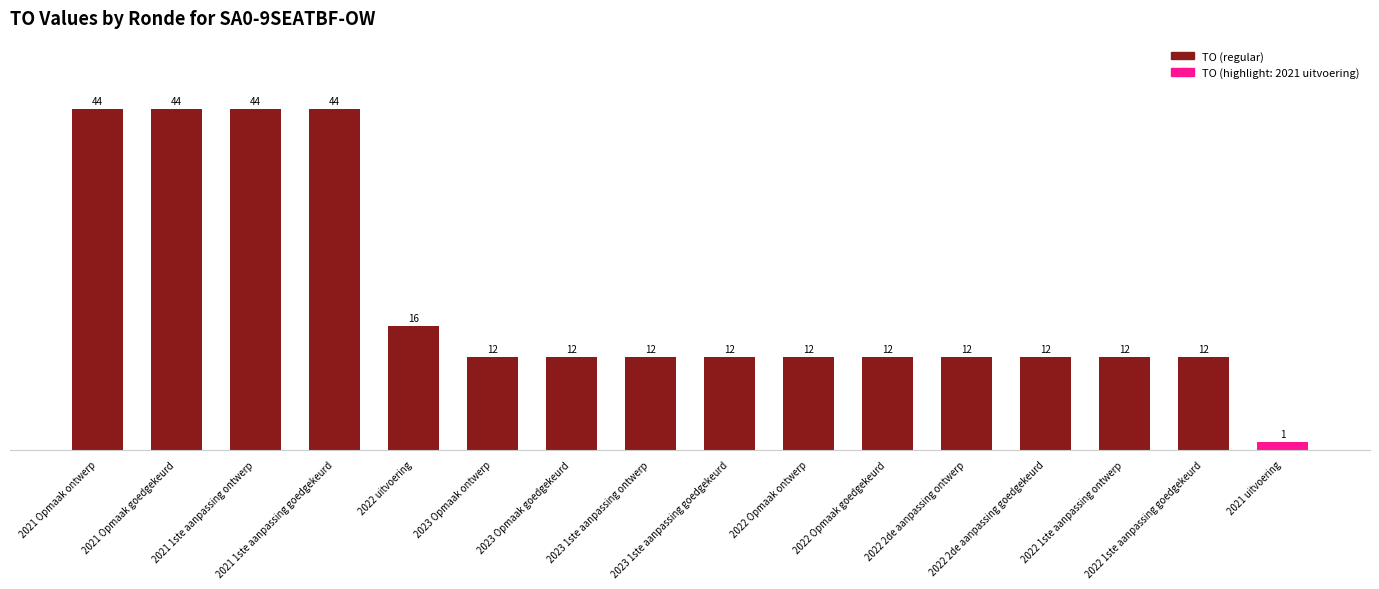

What is the label of the 14th bar from the left?

2022 1ste aanpassing ontwerp